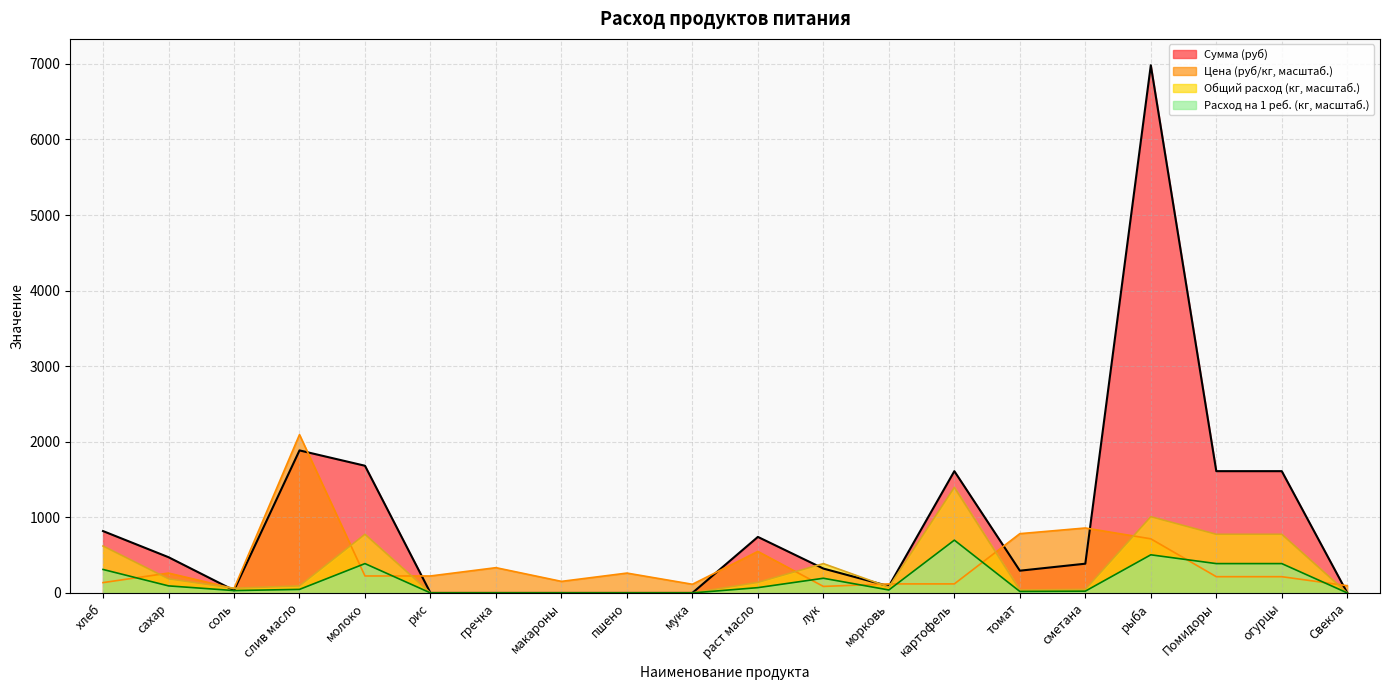

True or false: Расход на 1 ребенка (кг) and Сумма (руб) intersect in this chart.

False